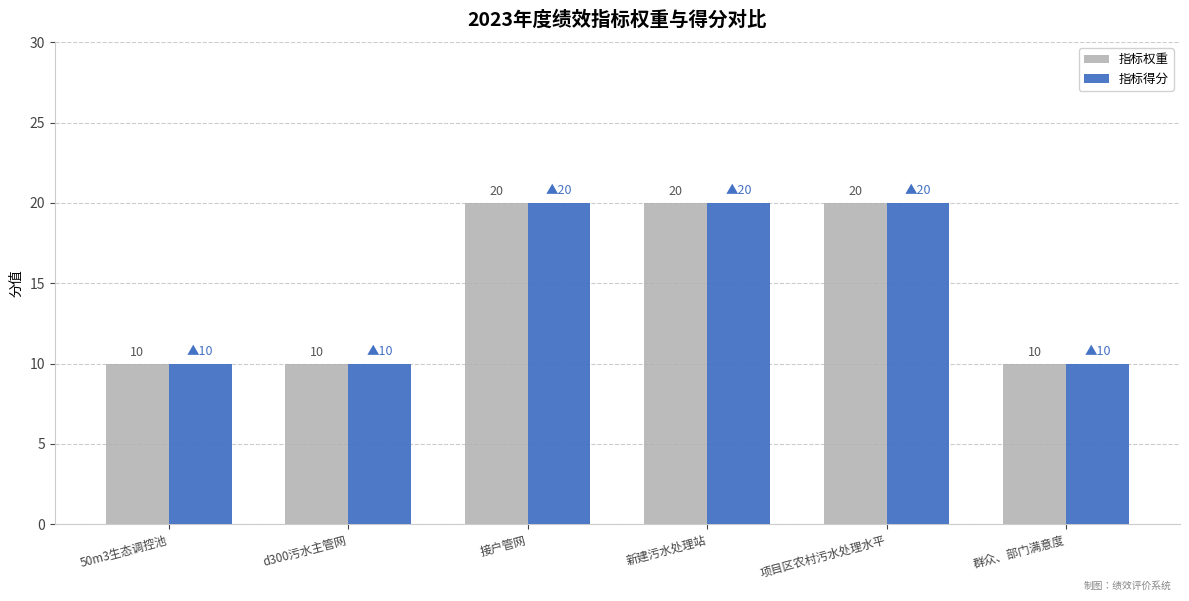

What is the total value across all series at 项目区农村污水处理水平?

40